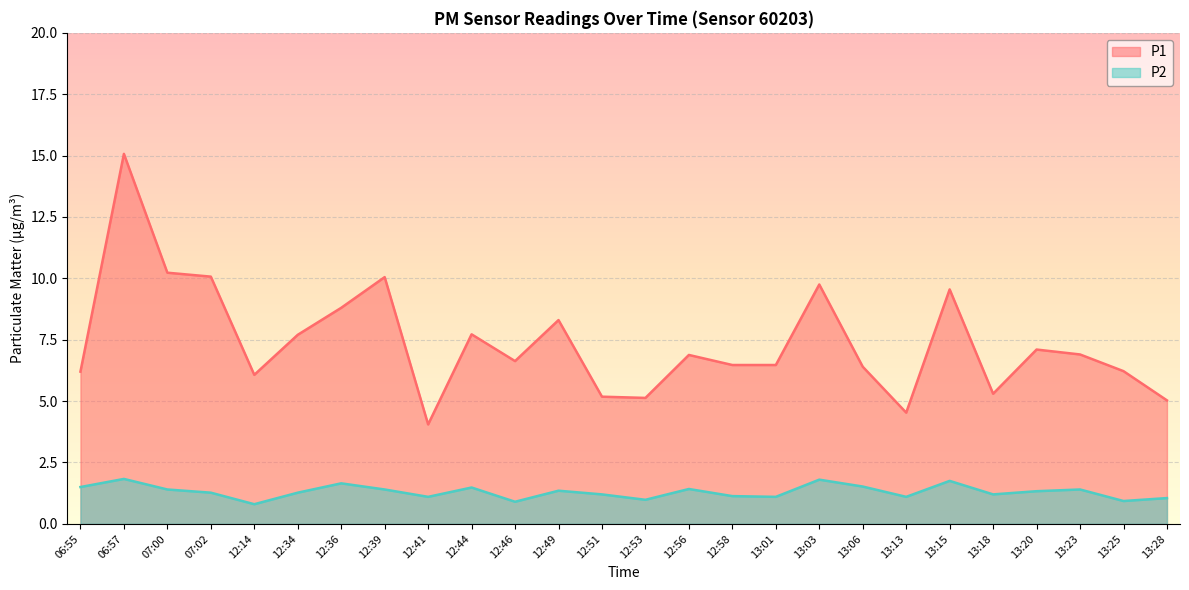

How many interior local valleys does the P1 series have?

6